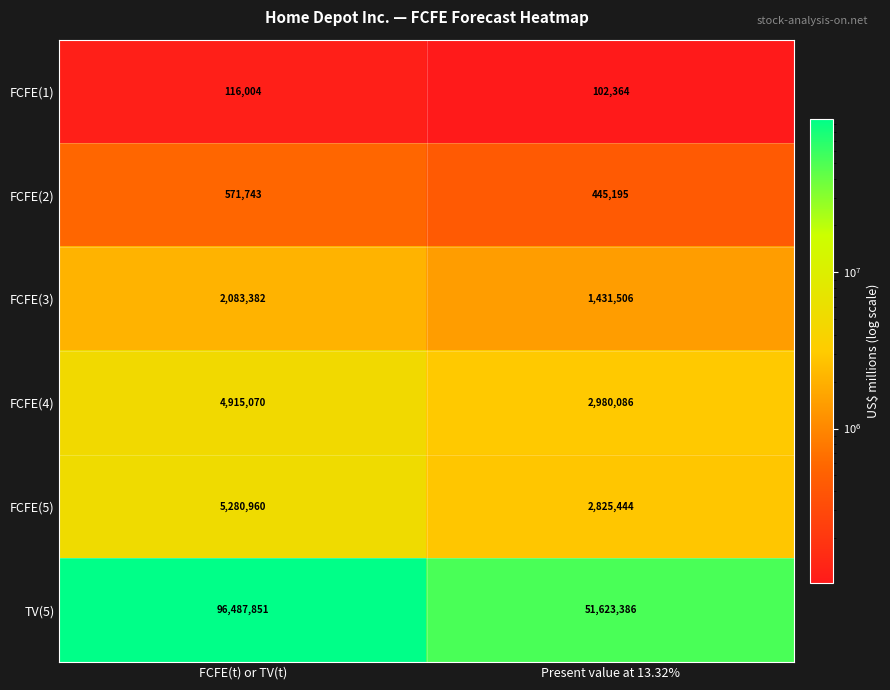

Between FCFE(t) or TV(t) and Present value at 13.32%, which series saw the biggest shift?

TV(5)